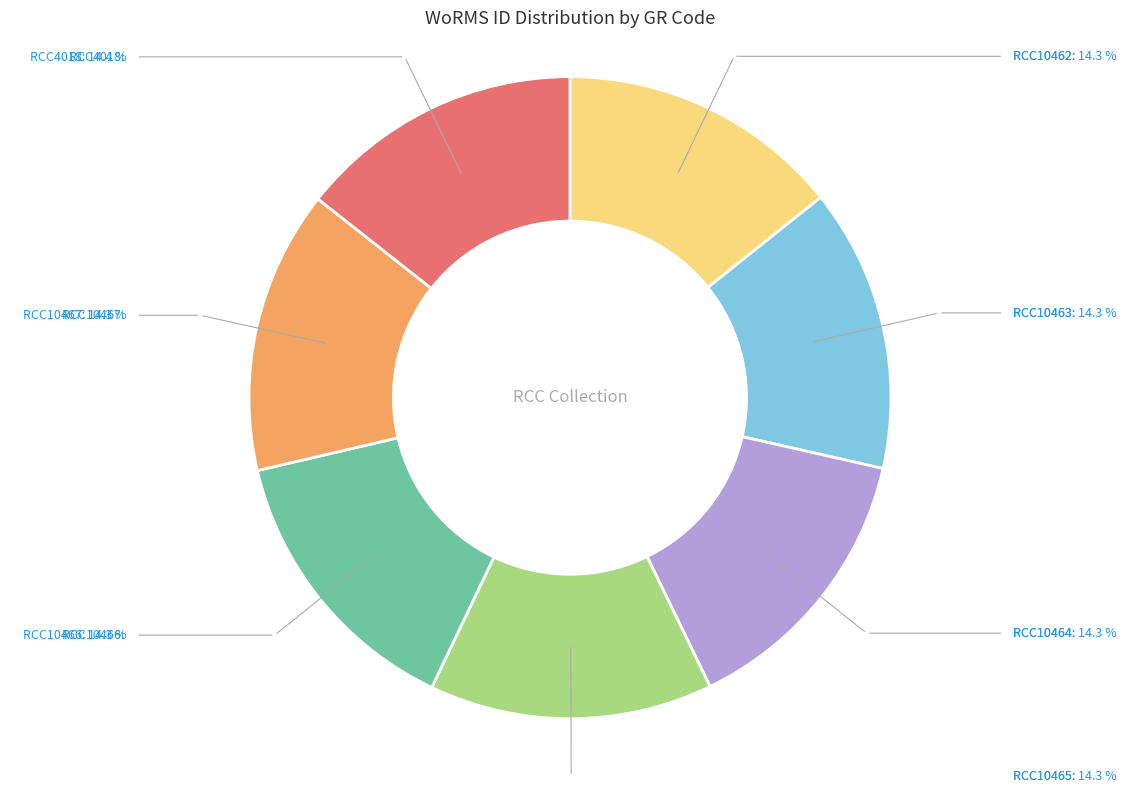

Is there any slice that represents more than half of the pie?

No